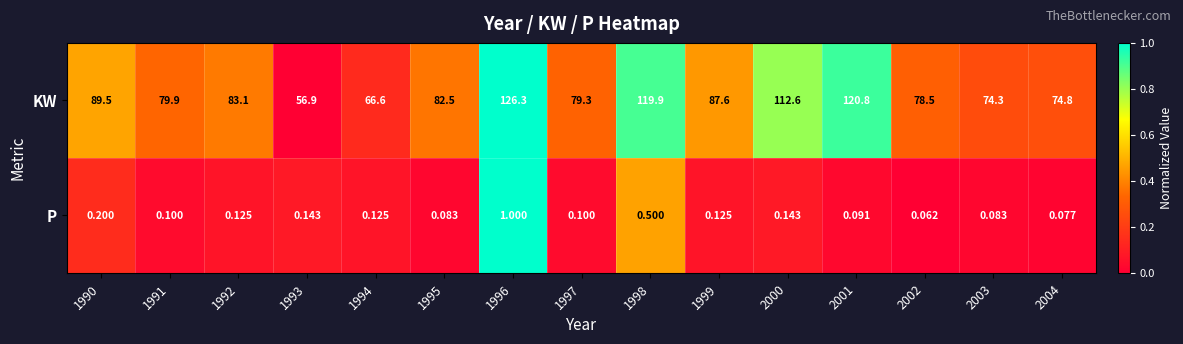

How many categories are shown in the chart?

15